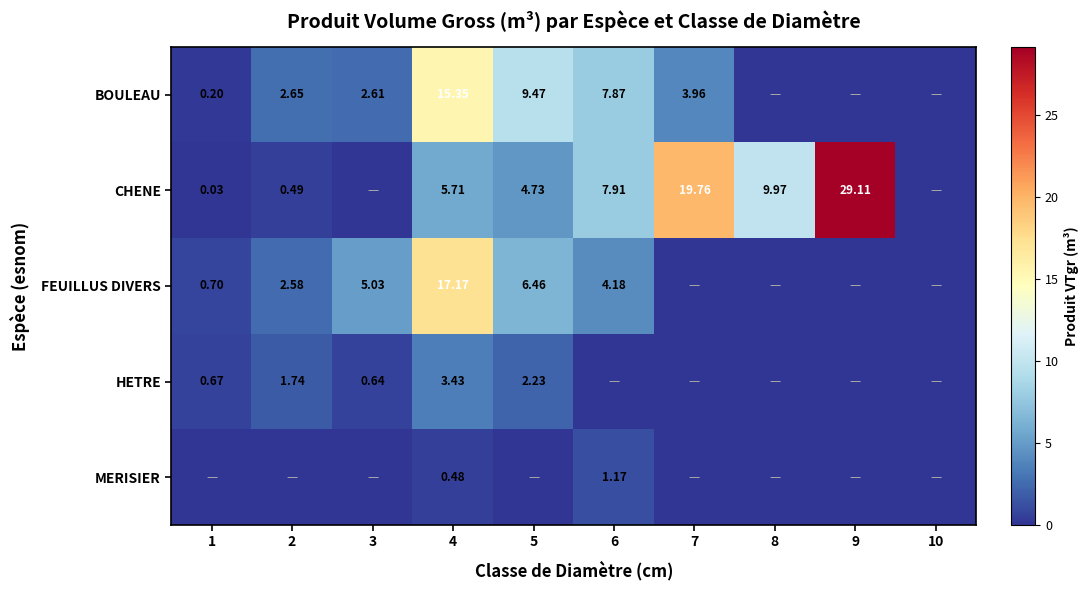

Is the value of FEUILLUS DIVERS at 1 greater than the value of CHENE at 2?

Yes